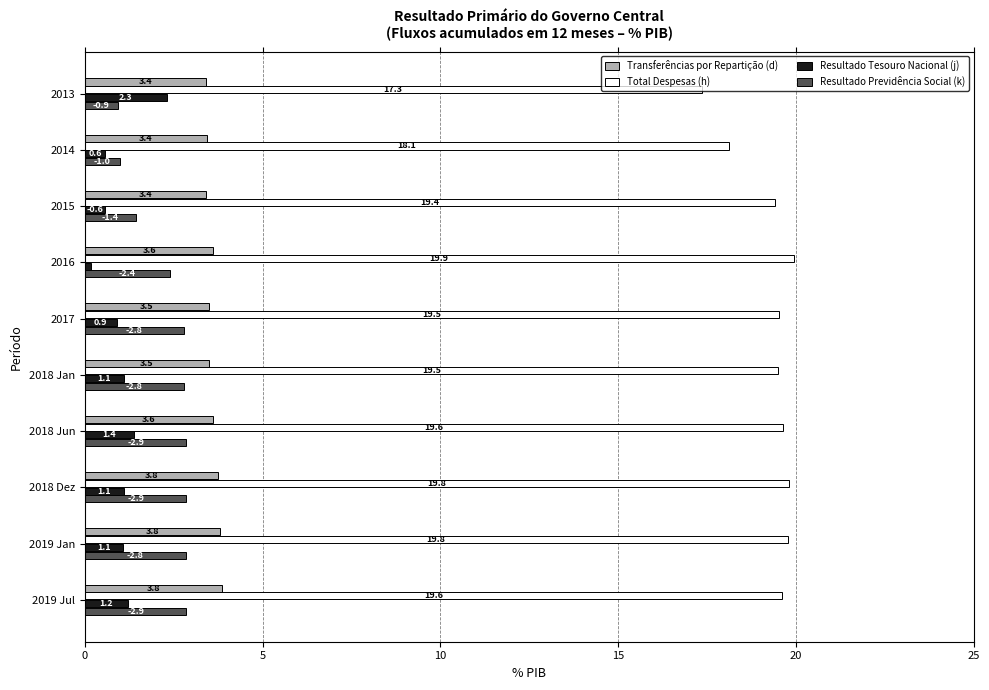

At which label is Resultado Previdência Social (k) closest to 1?

2014